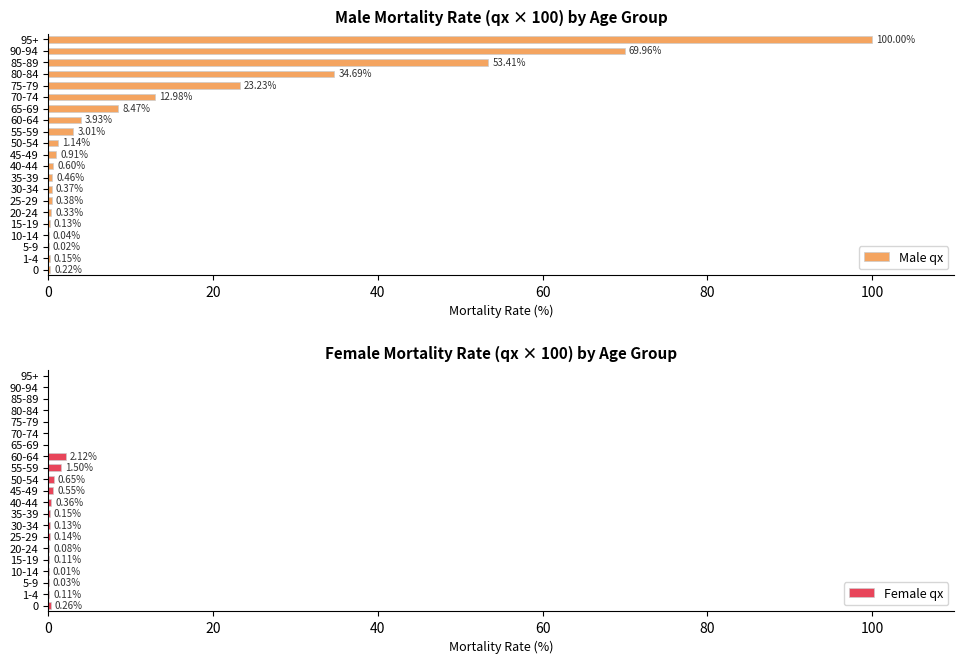

What is the sum of all Female qx values?

6.2